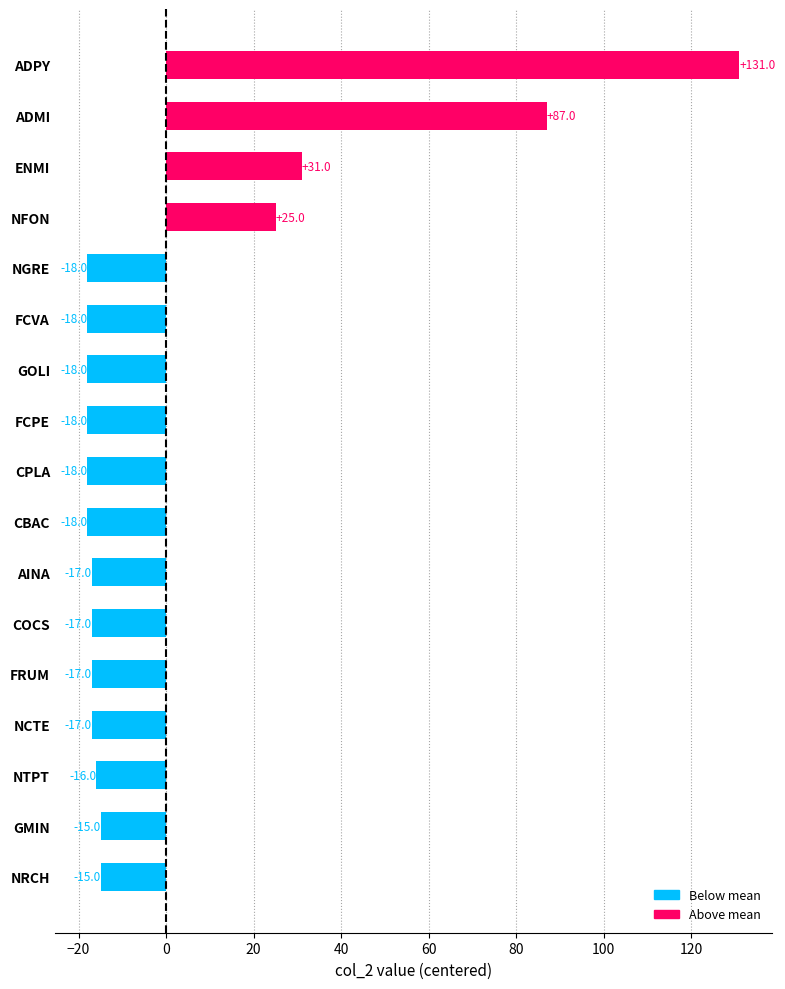

Which has a higher value, AINA or GOLI?

AINA